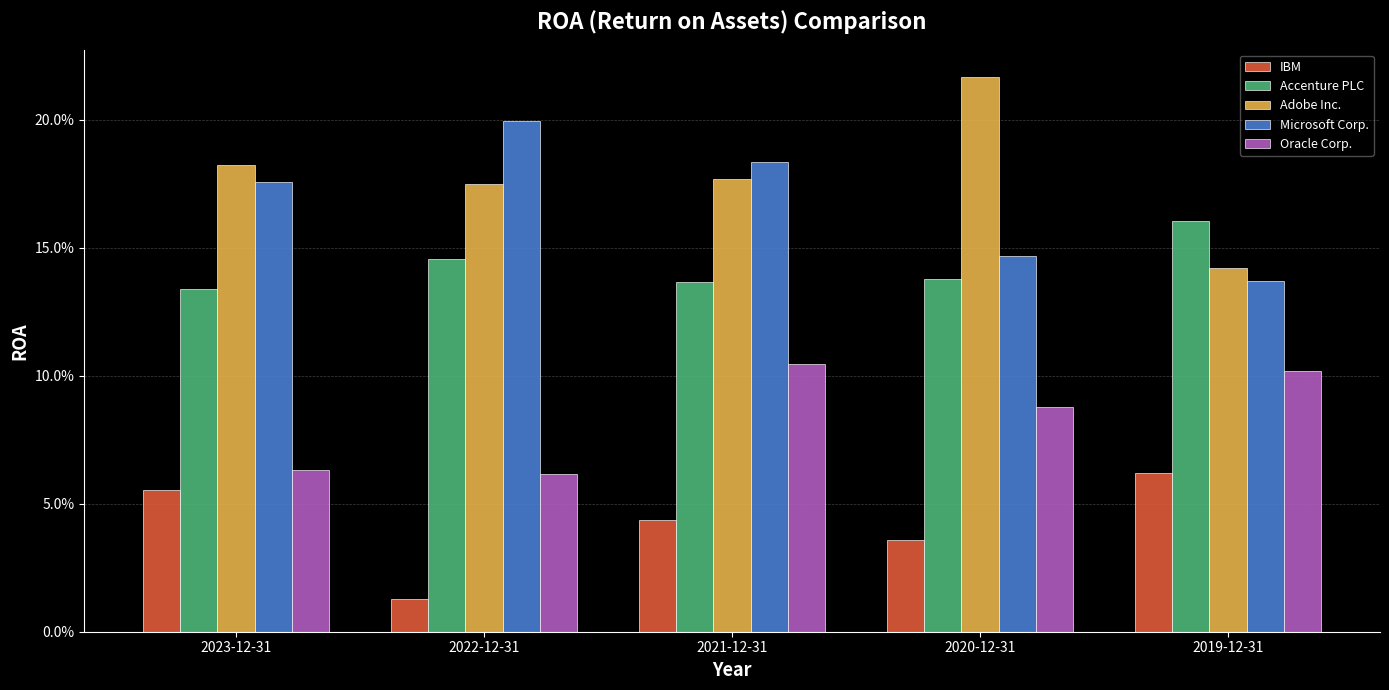

Where is Adobe Inc. nearest to the value 0?

2019-12-31